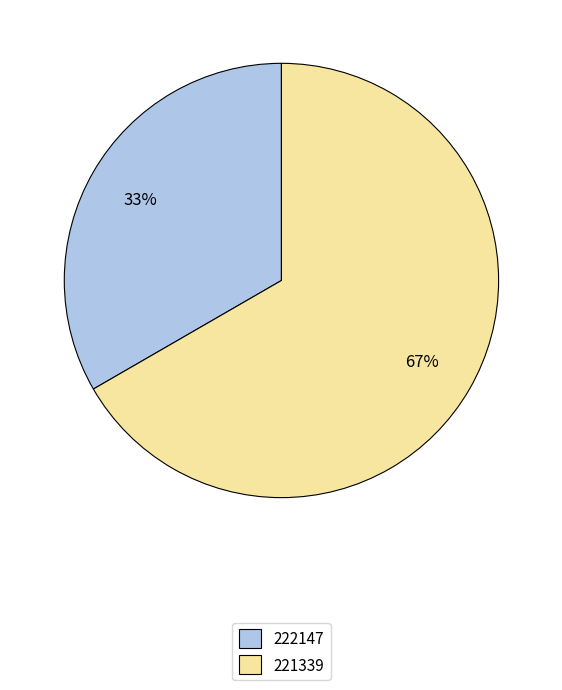

Is it true that 222147 is 26% of the pie?

False